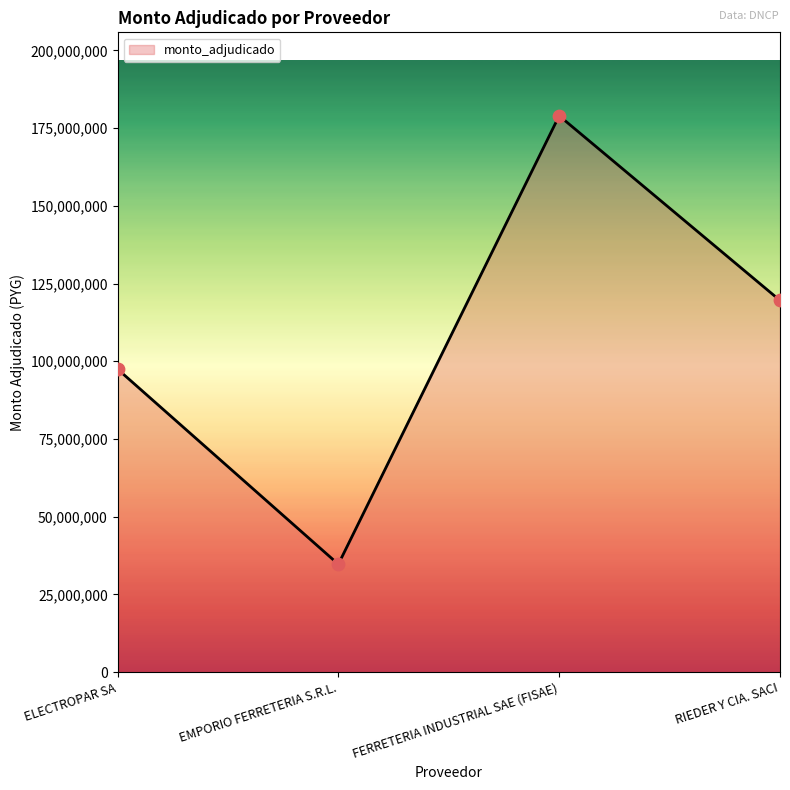

Which has a higher value, EMPORIO FERRETERIA S.R.L. or RIEDER Y CIA. SACI?

RIEDER Y CIA. SACI